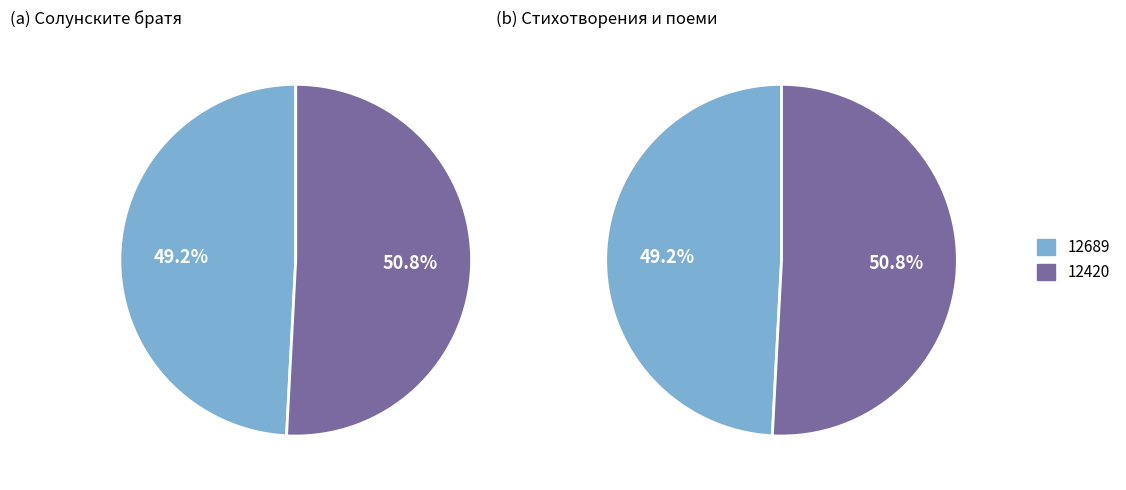

To the nearest percent, what is the average slice percentage?

50%